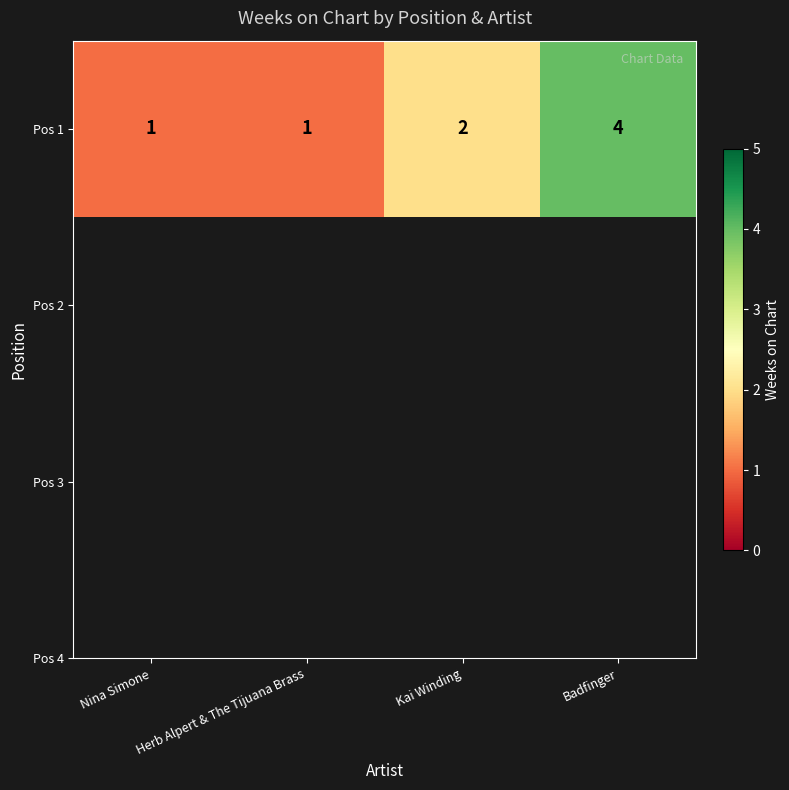

What value does the data have at Herb Alpert & The Tijuana Brass?

1